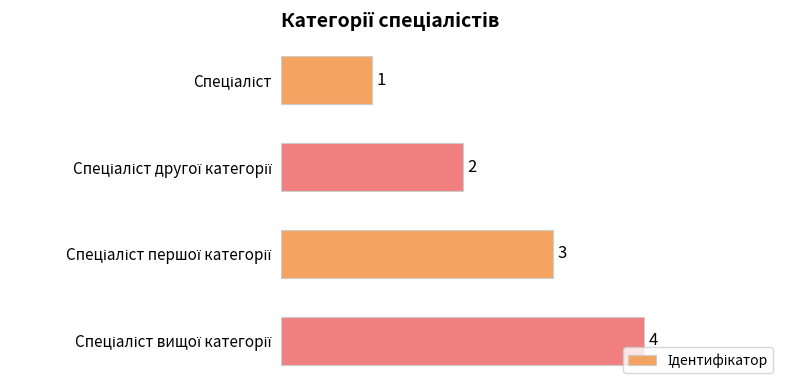

How many values are below 3?

2